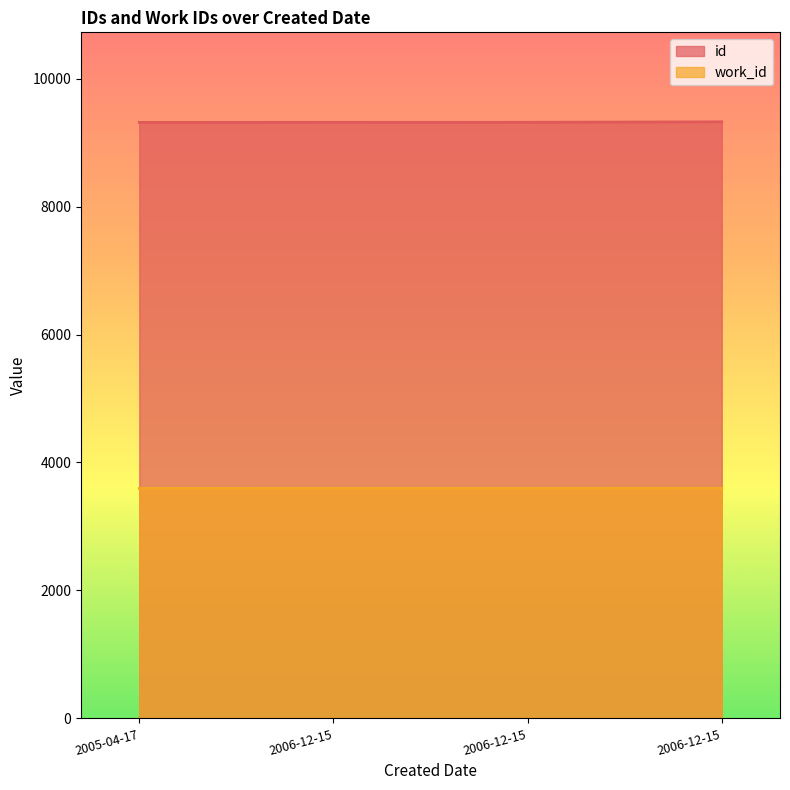

The value of work_id at 2006-12-15 is 3596. True or false?

True